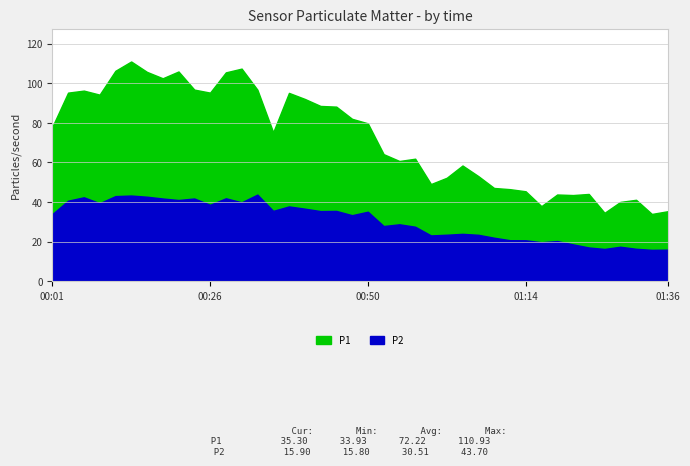

What is the label of the 27th point from the right?

00:33